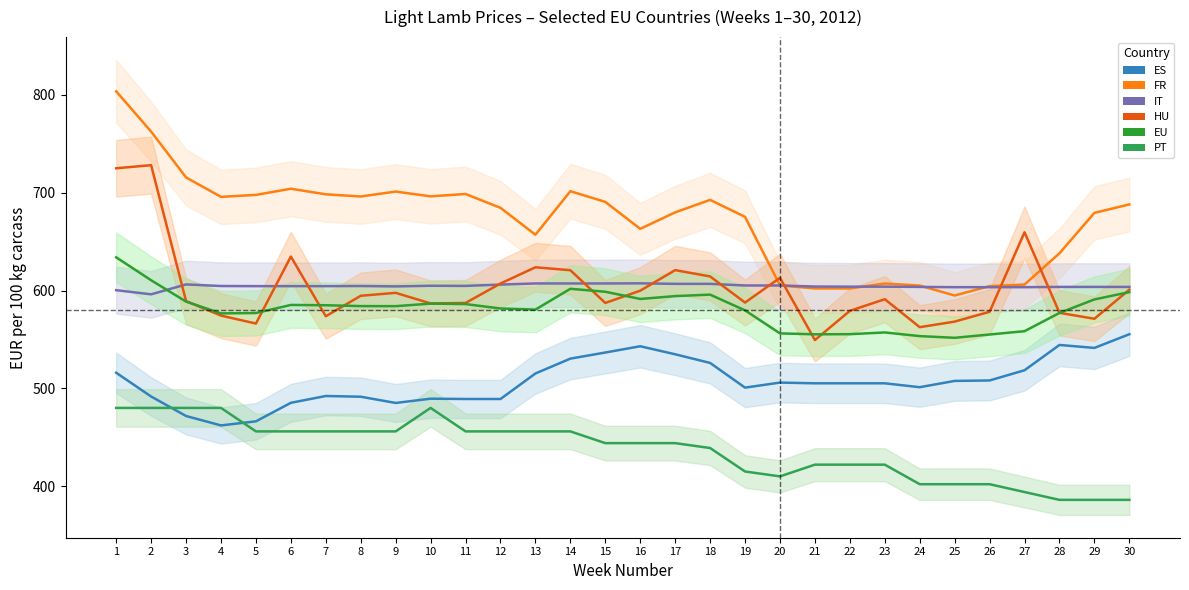

True or false: EU and PT cross at least once.

False